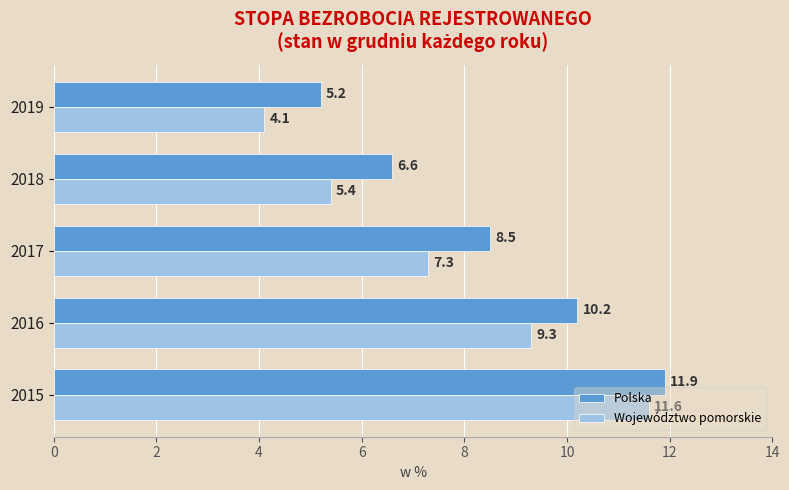

What are all the series names shown in the legend?

Polska, Województwo pomorskie